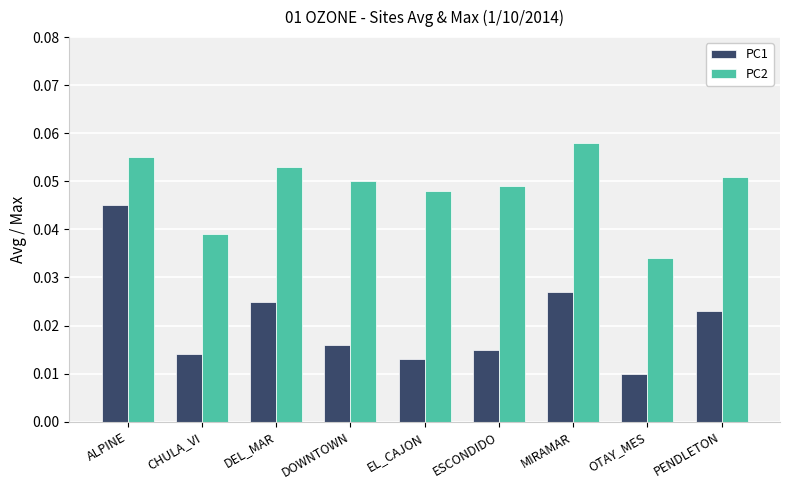

Between DEL_MAR and MIRAMAR, which series saw the biggest shift?

PC2